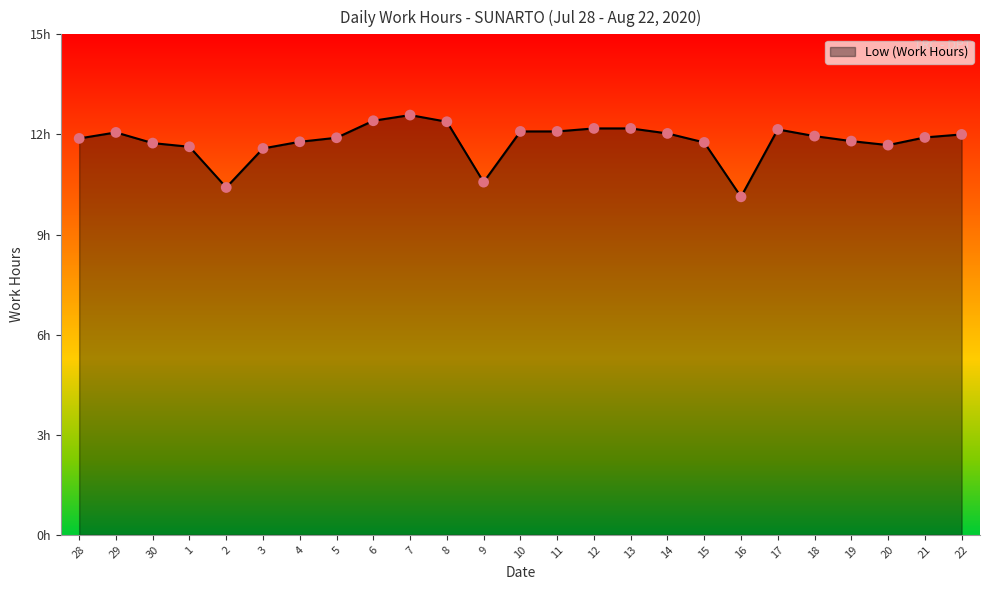

What is the change in value from 8 to 13?

-0.2